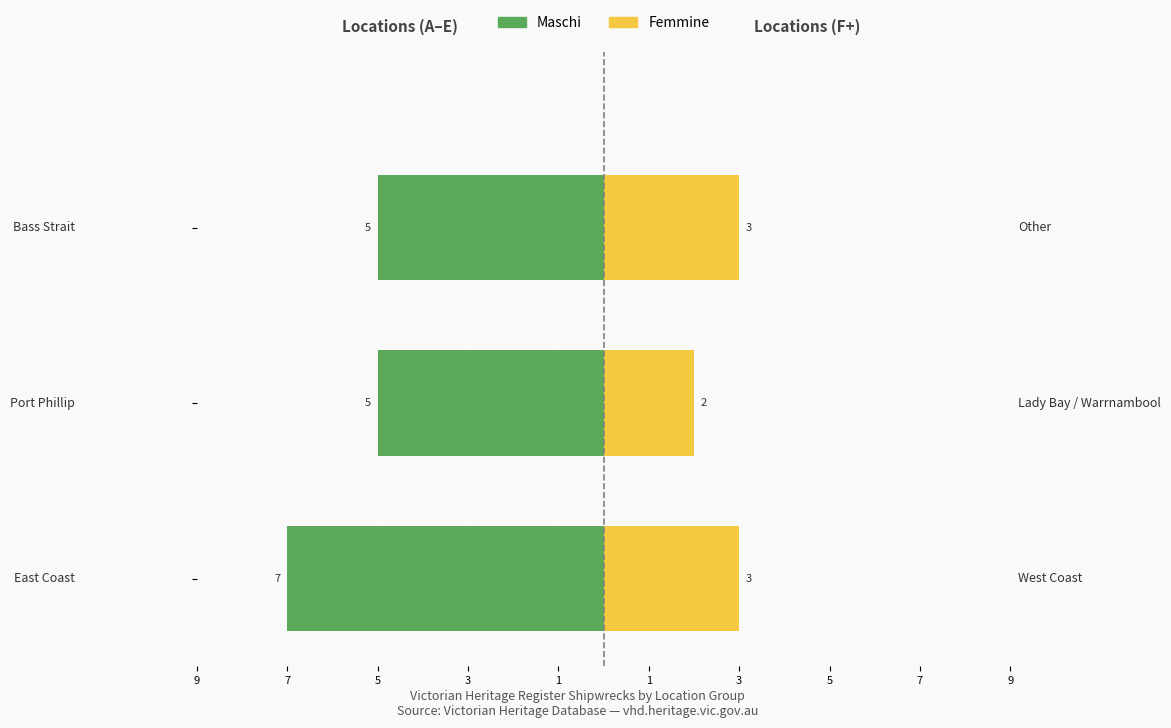

What is the smallest value displayed?

-7